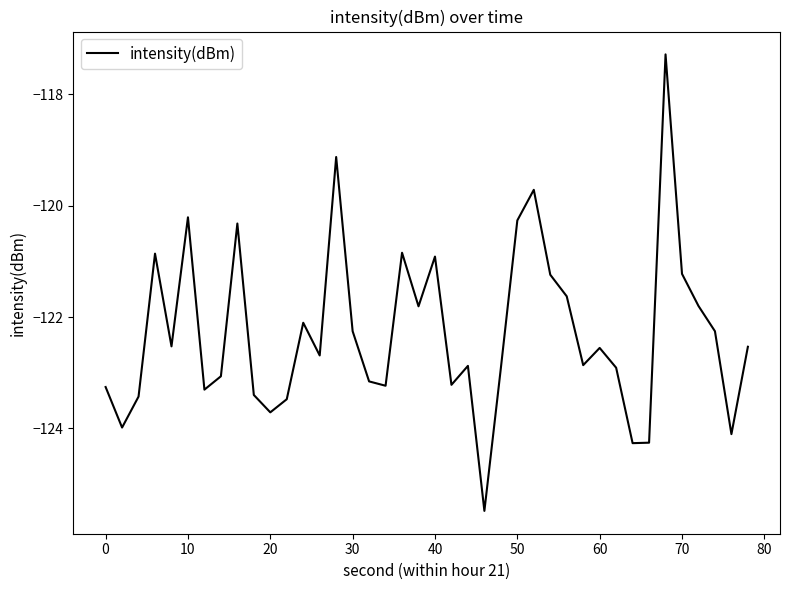

What is the sum of all values?

-4891.0